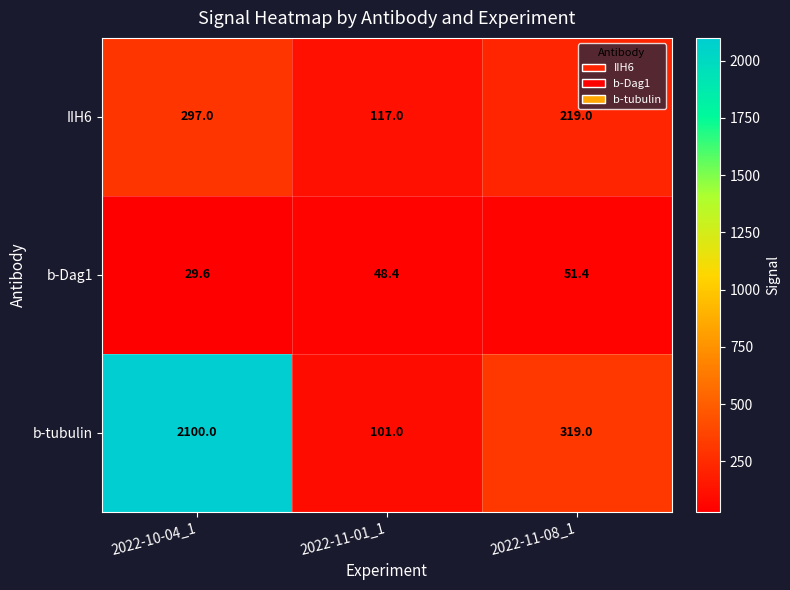

How many series are shown in this chart?

3